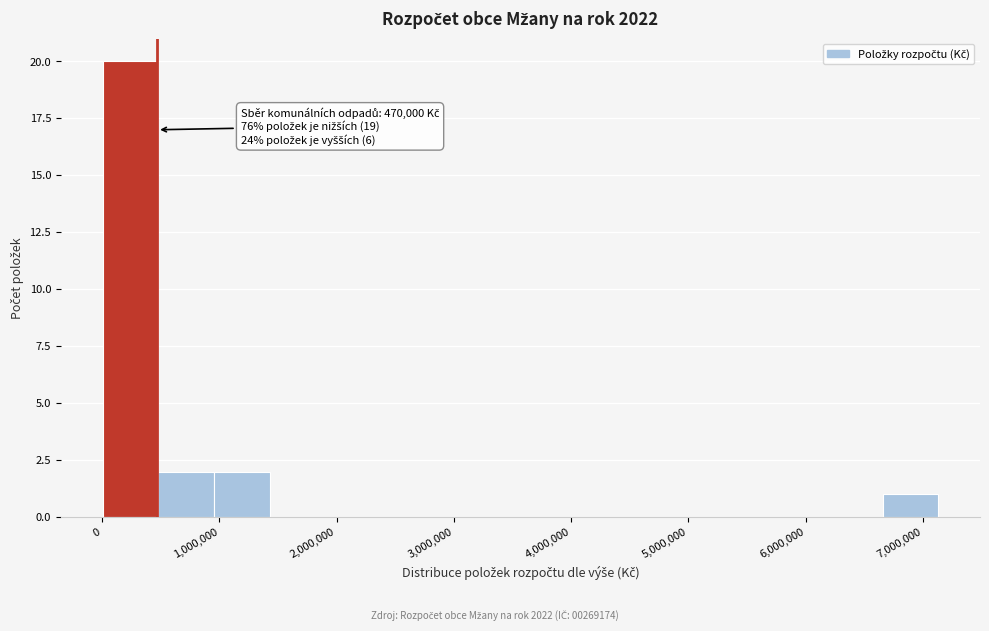

Which range on the x-axis has the tallest bar?

0 to 500000